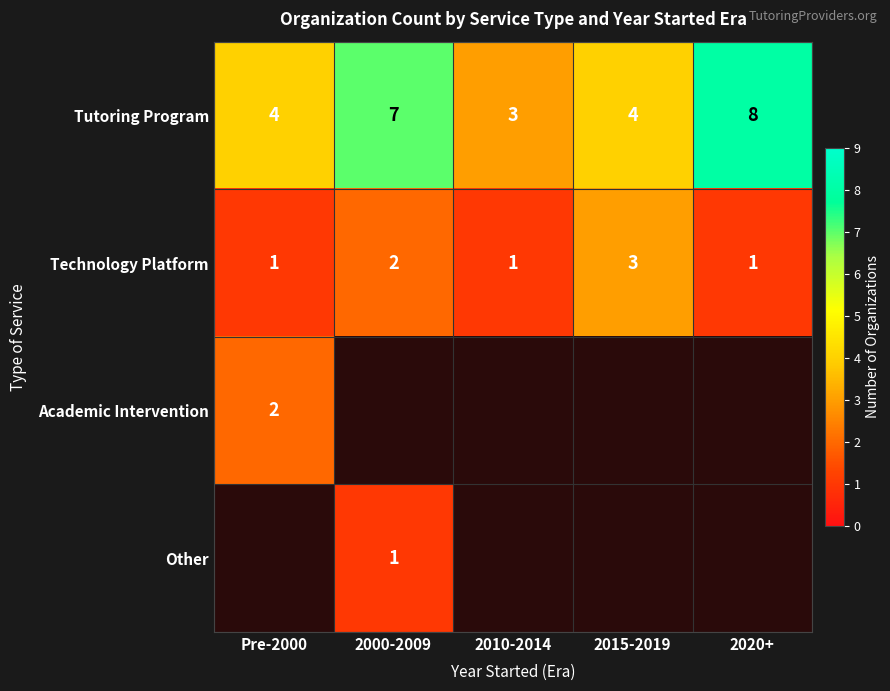

At how many categories does at least one series exceed 6?

2